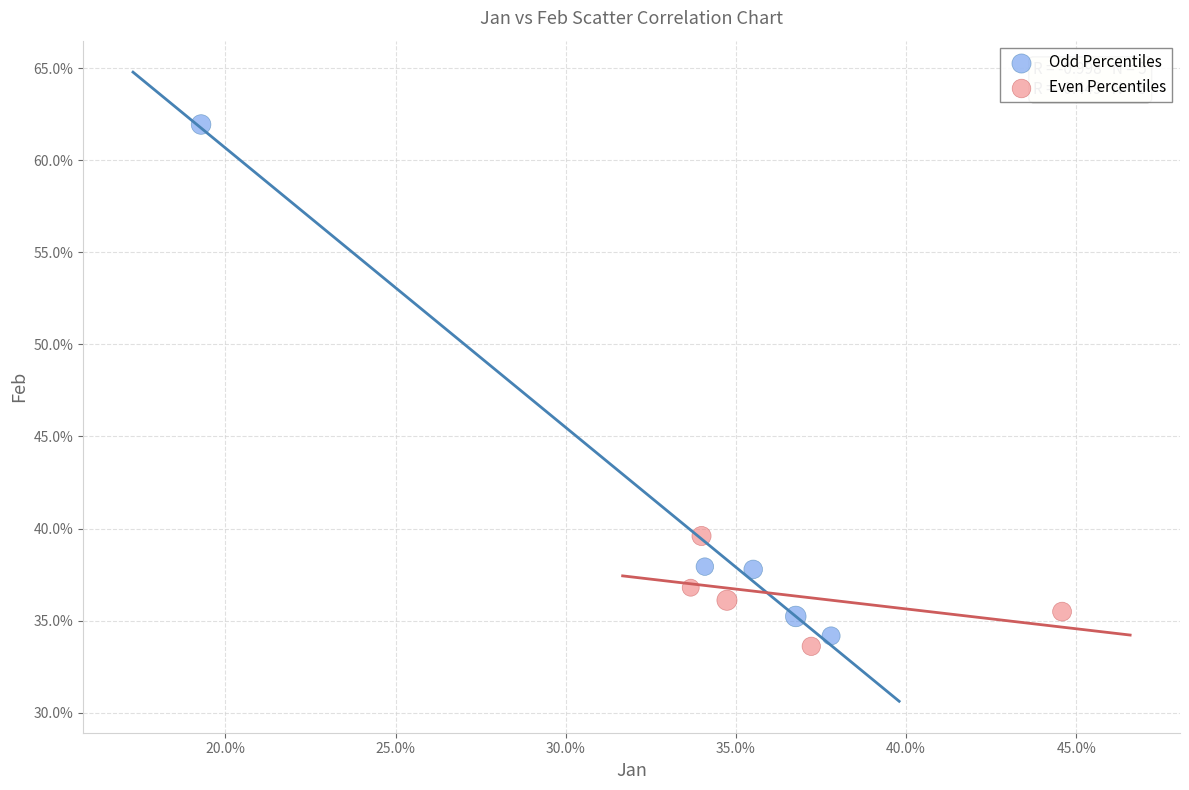

What are all the series names shown in the legend?

Odd Percentiles, Even Percentiles